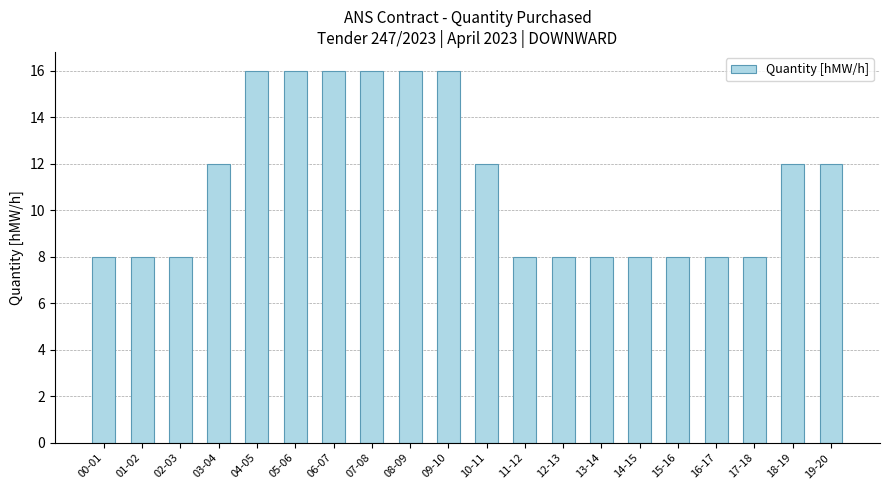

What is the label of the 4th bar from the right?

16-17